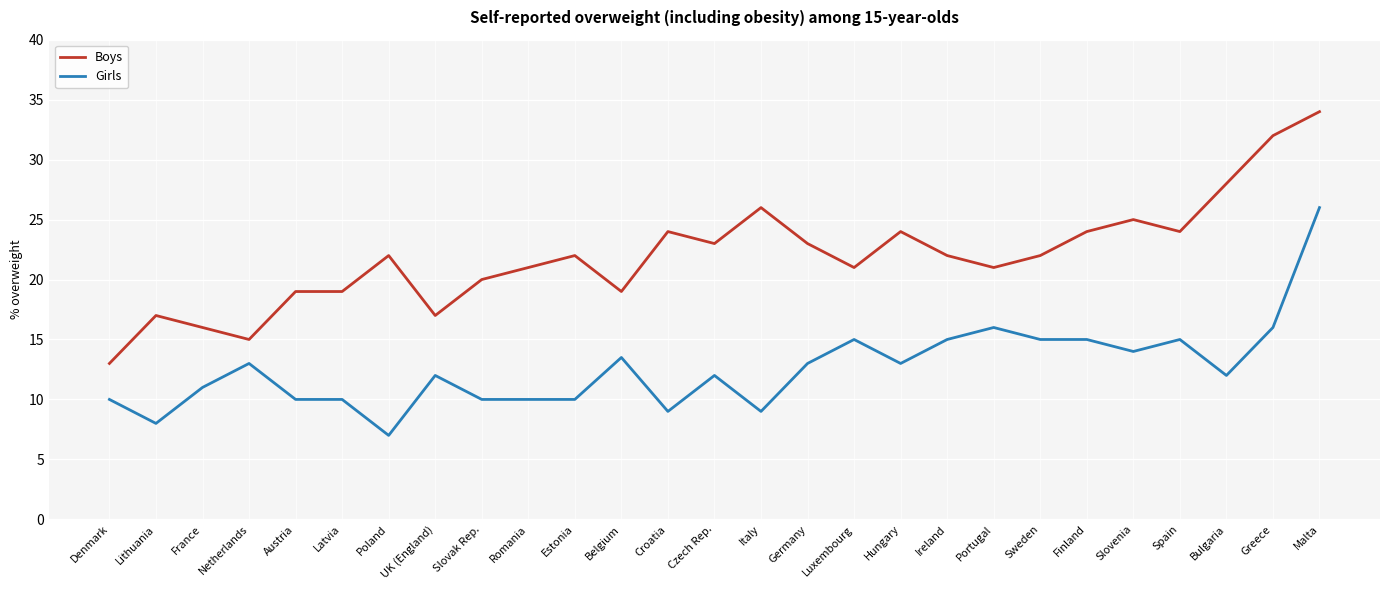

What is the minimum value for Boys?

13.0